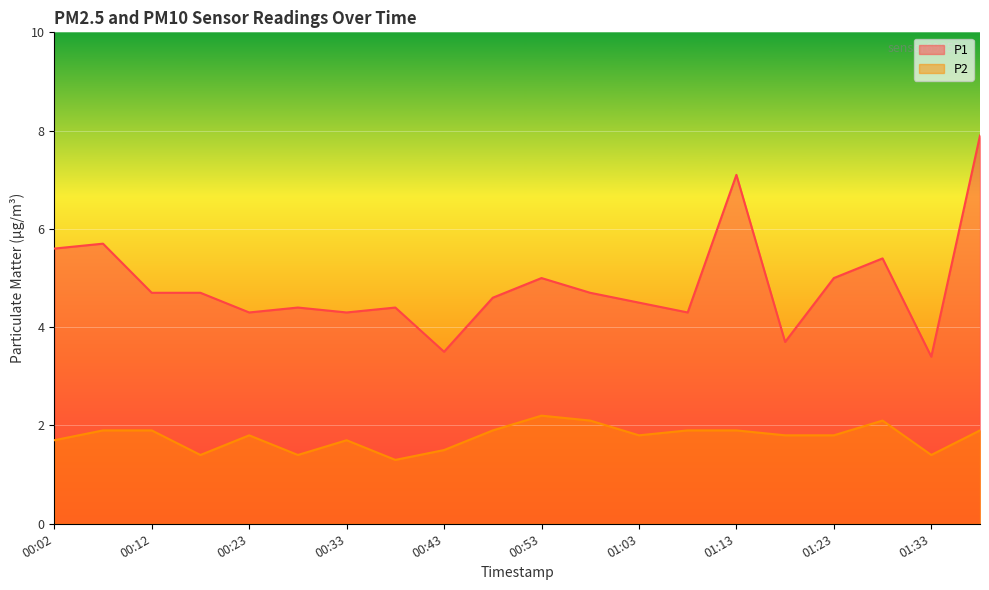

At which category does P1 reach its first local peak?

00:07